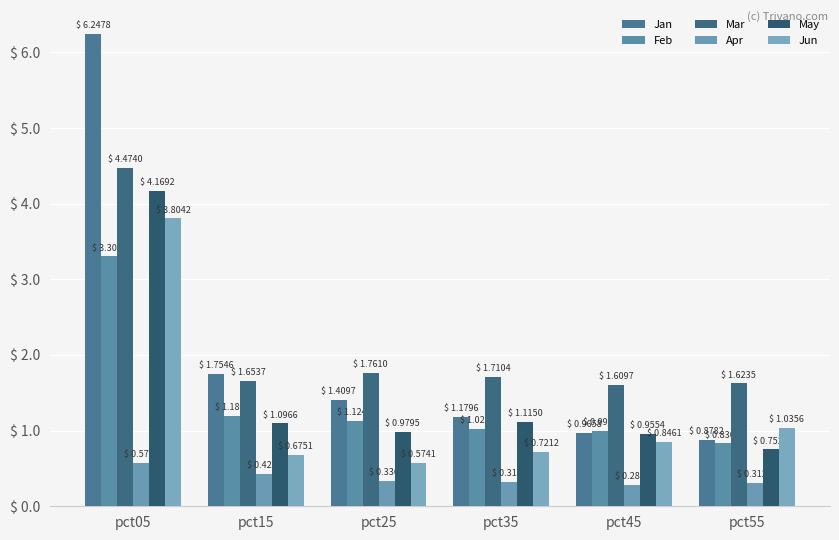

At how many categories does at least one series exceed 1?

6